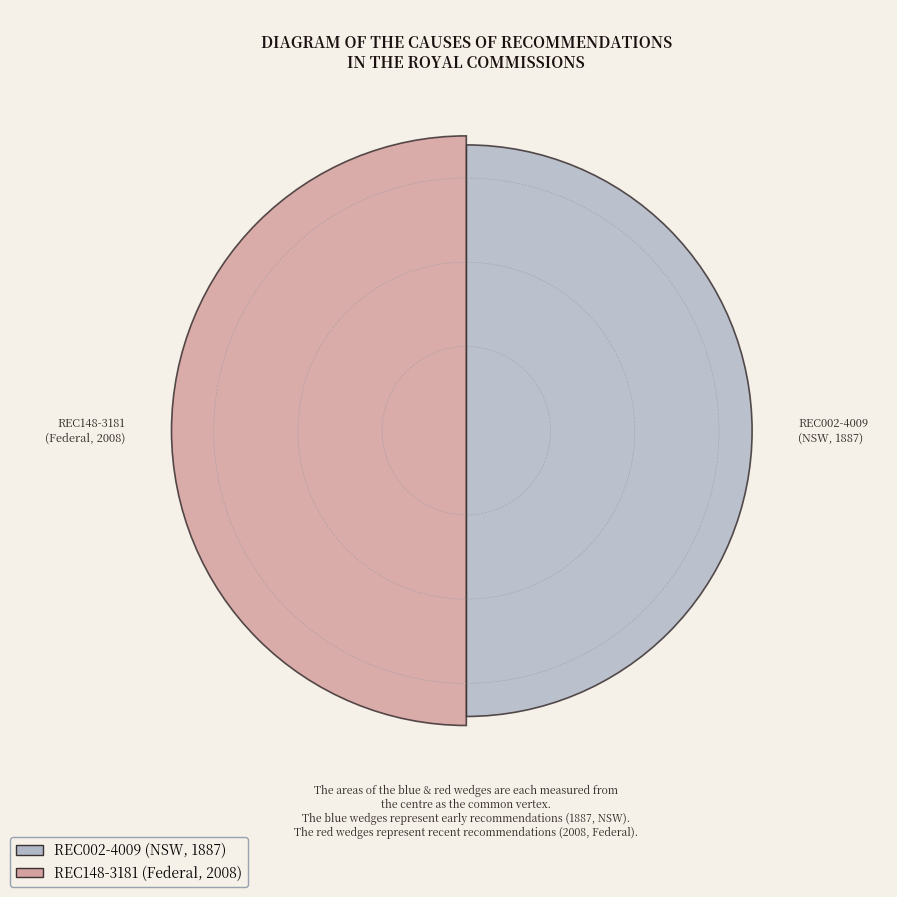

Count the number of slices in the pie.

2